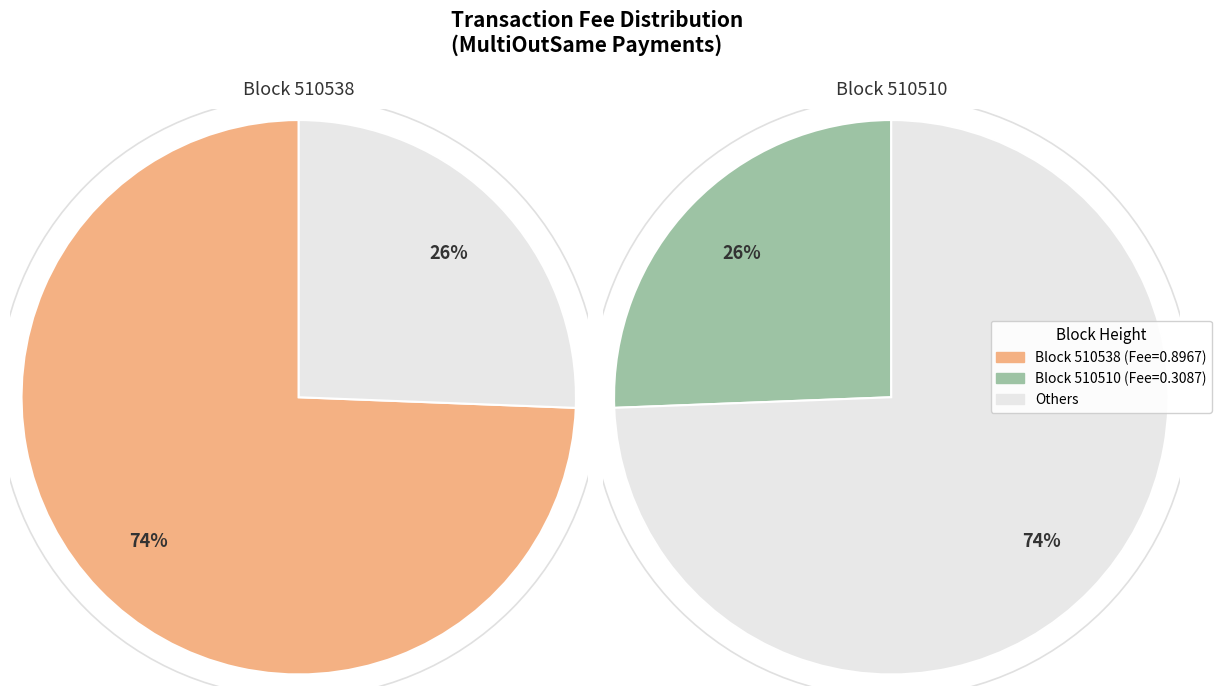

Is there any slice that represents more than half of the pie?

Yes